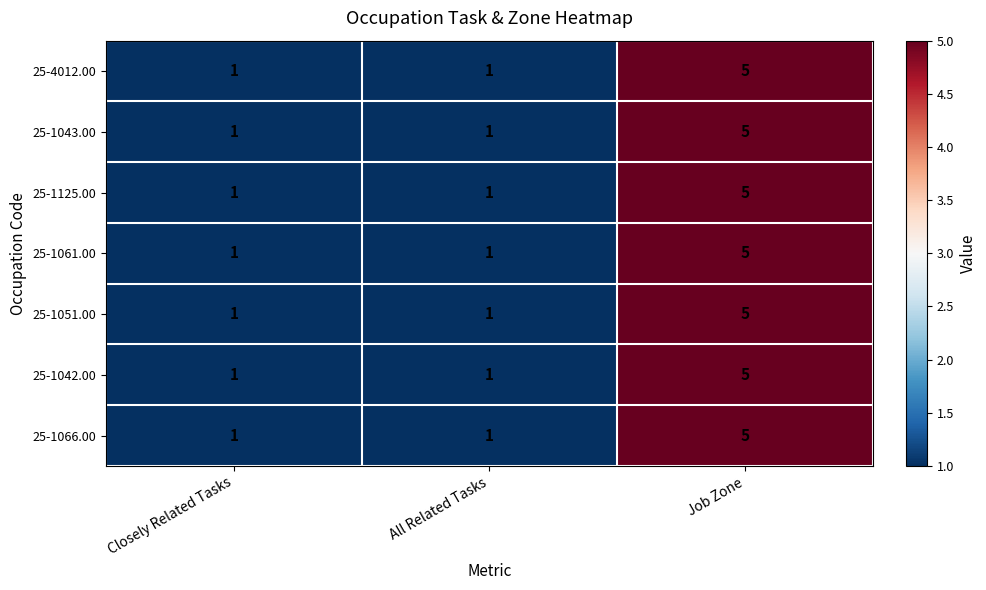

At which category is the sum across all series the highest?

Job Zone